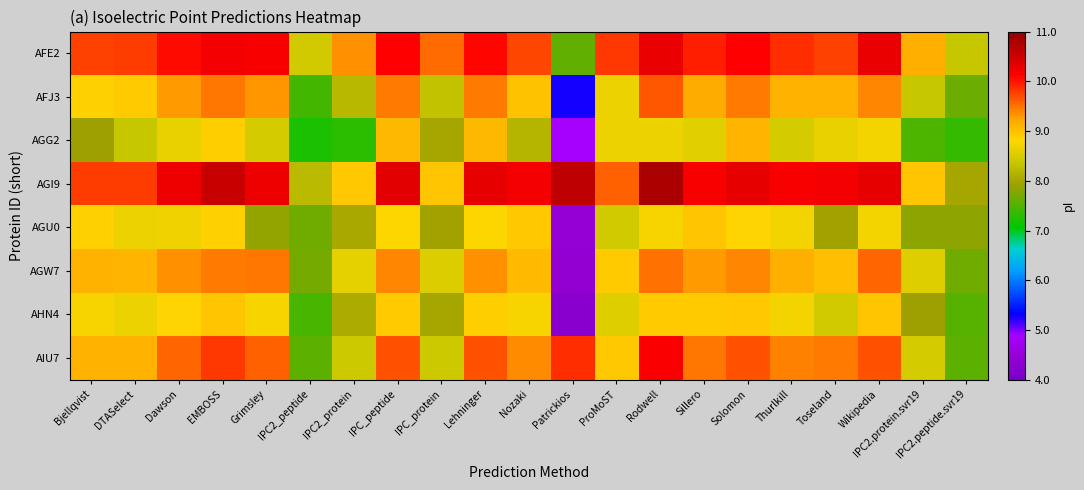

What is the spread (max minus min) of values at EMBOSS?

1.7